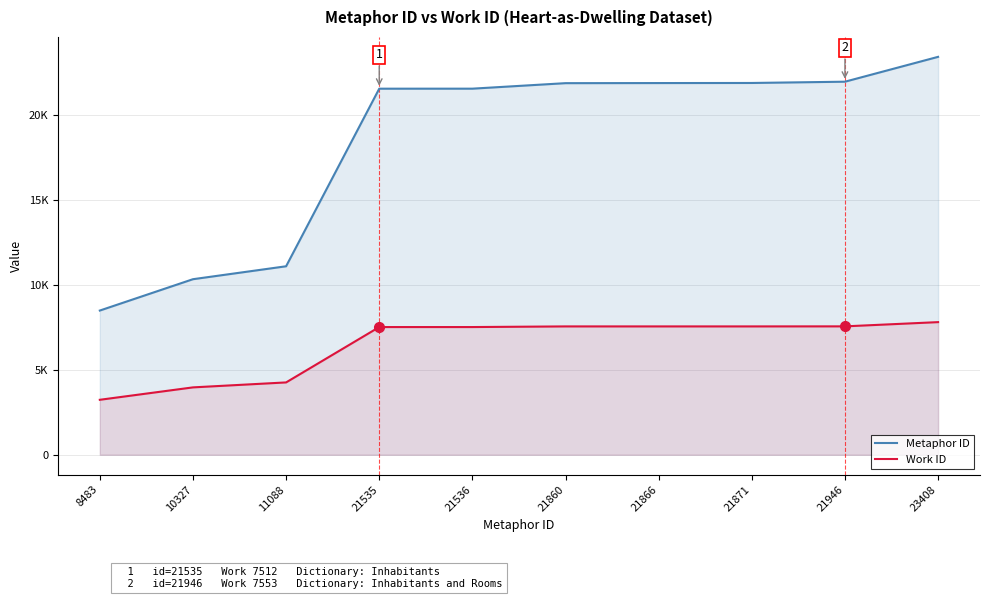

What is the sum of all Work ID values?

64480